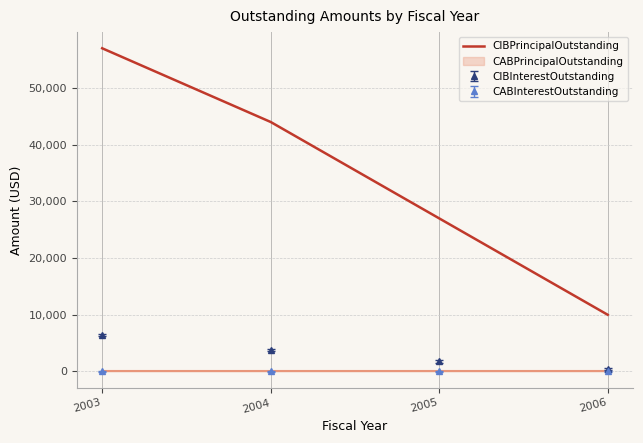

Count the values in the range 27000 to 57000.

3